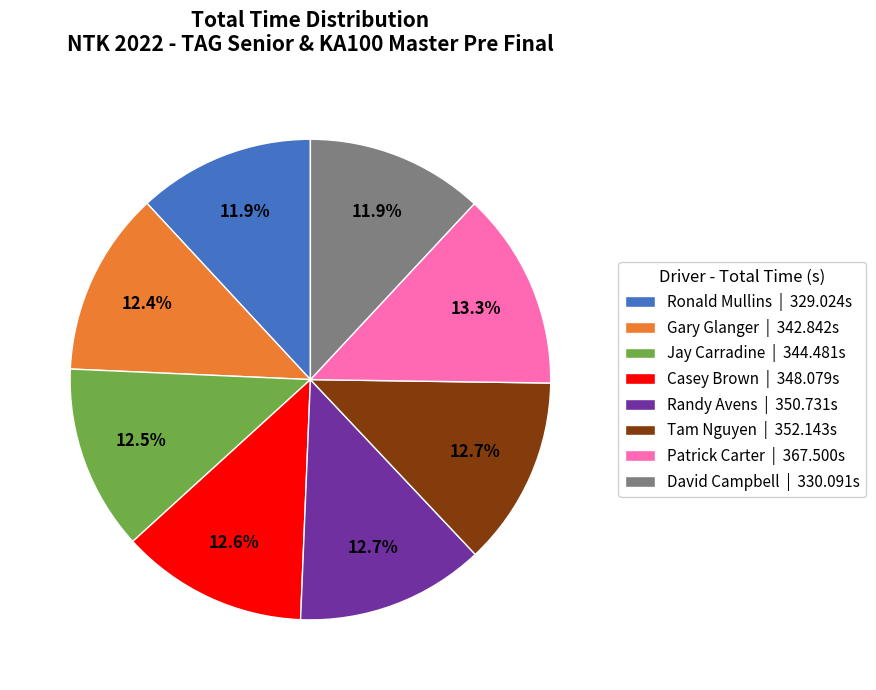

Which has a higher value, Ronald Mullins or Casey Brown?

Casey Brown